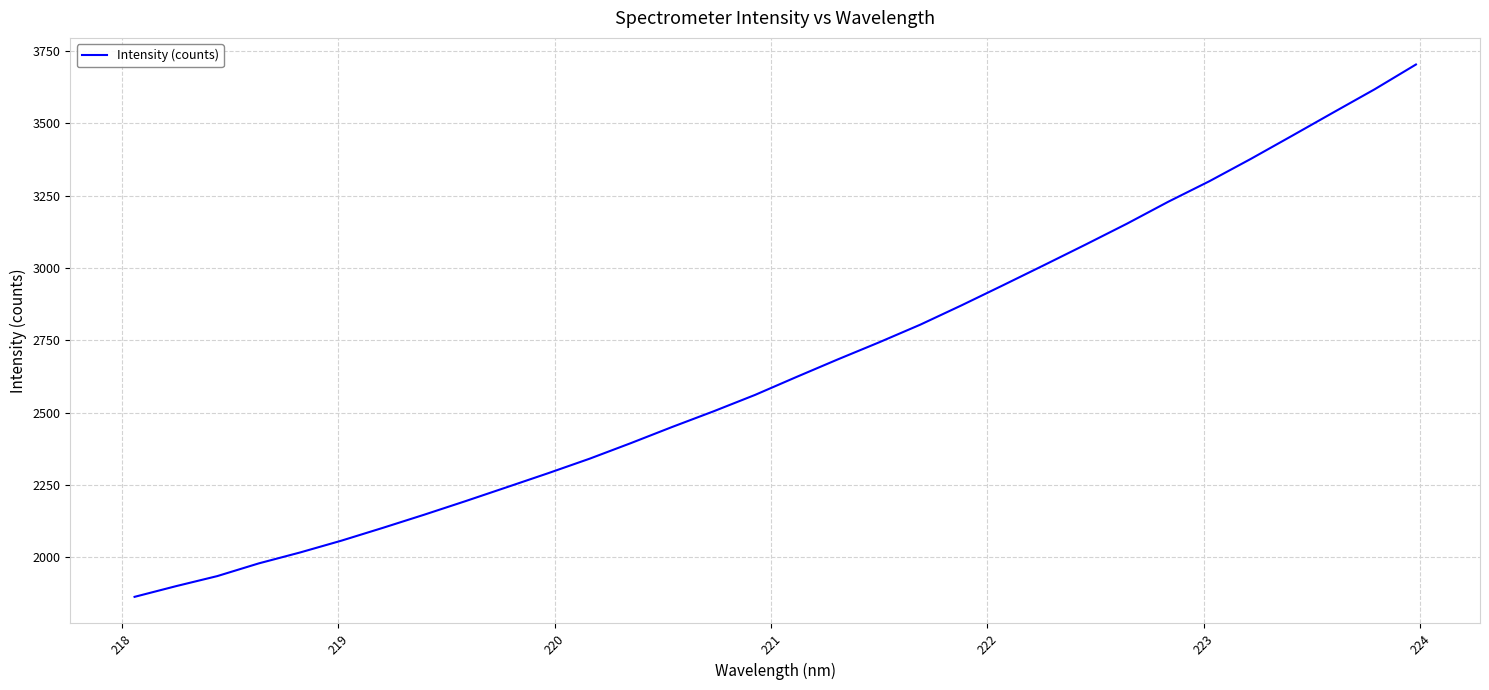

What is the sum of all values?

85111.7